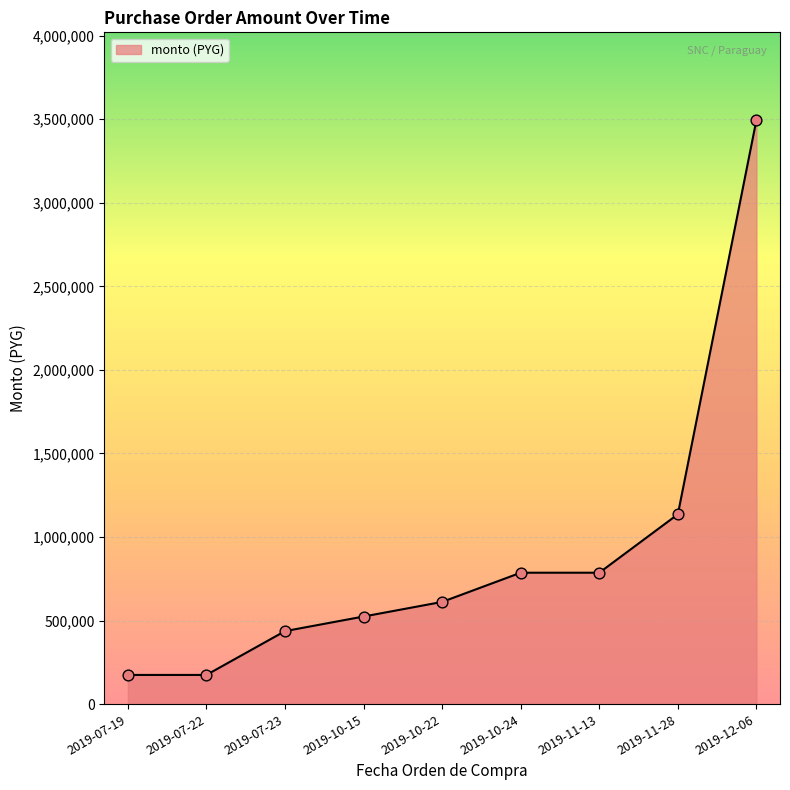

What is the change in value from 2019-10-15 to 2019-12-06?

+2971600